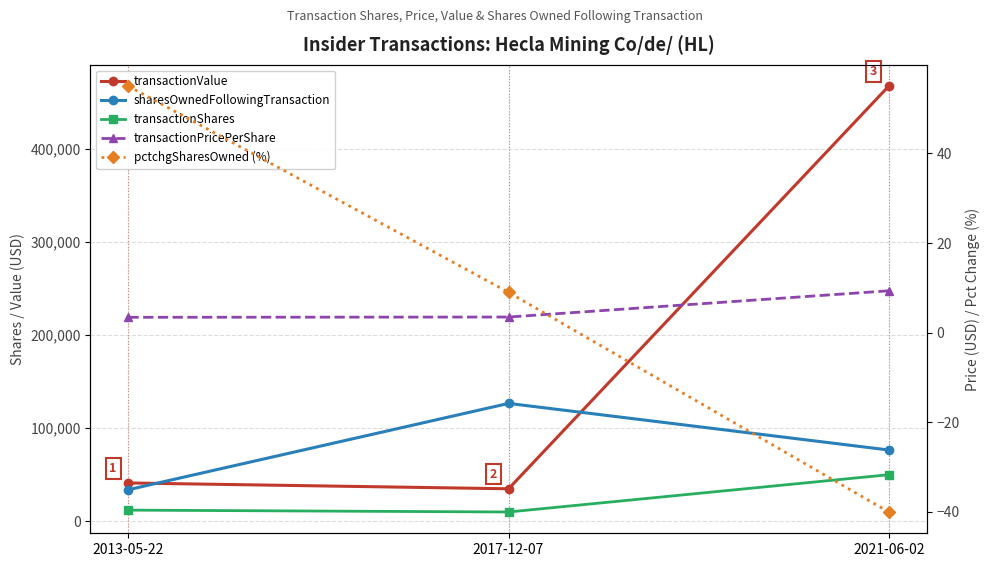

What is the difference between the maximum and second lowest values in the pctchgSharesOwned (%) series?

46.0